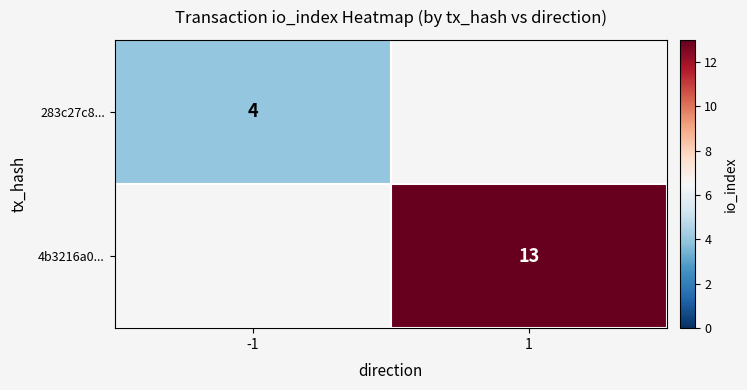

Is the value of 4b3216a0... at 1 greater than the value of 283c27c8... at -1?

Yes